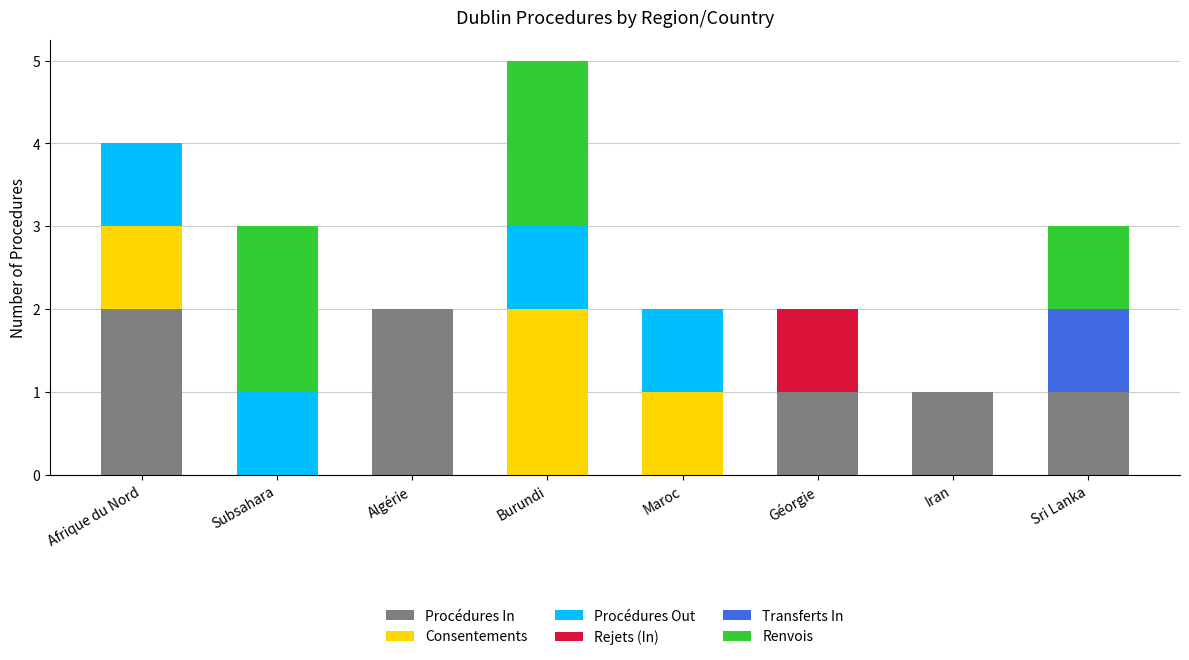

What is the total value across all series at Sri Lanka?

3